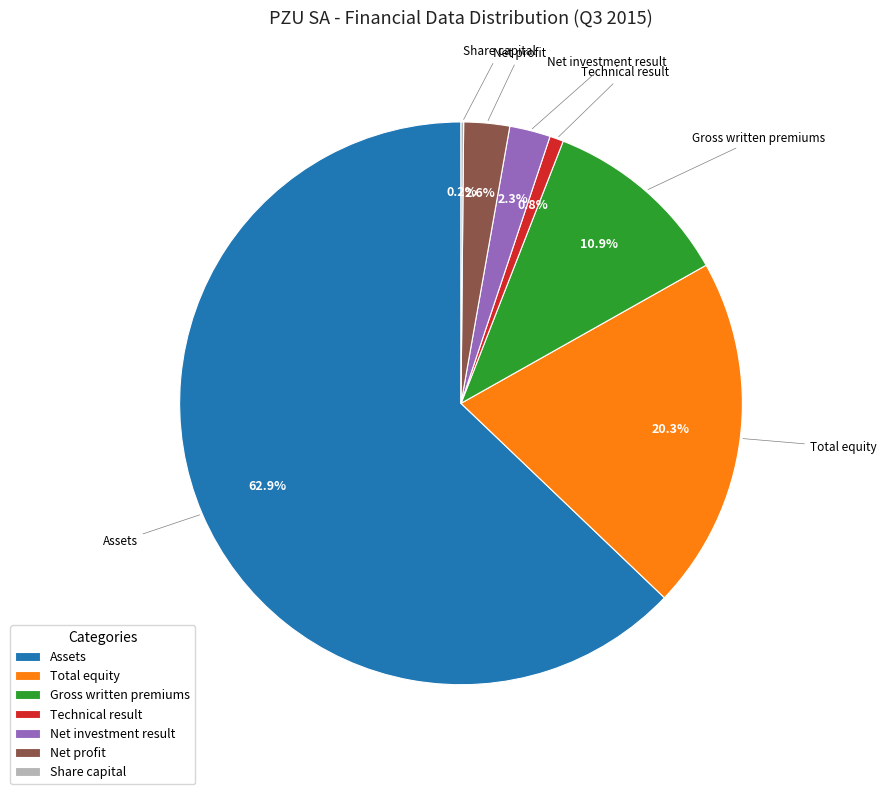

Is there a majority slice in this chart?

Yes